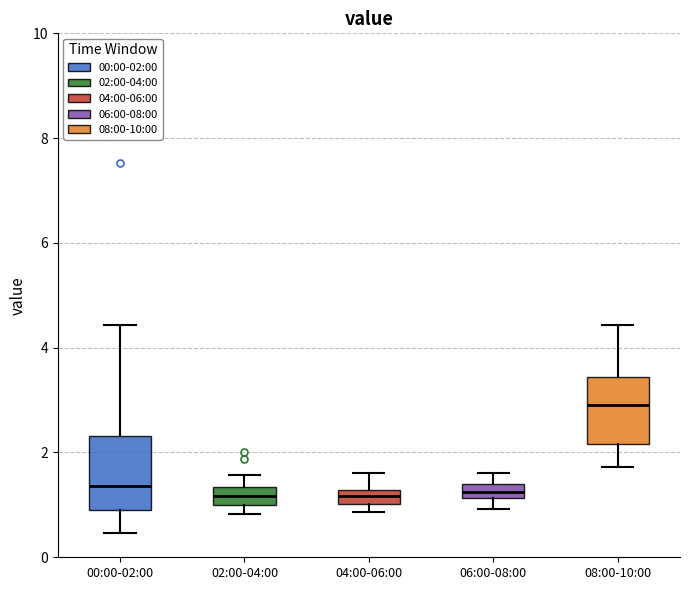

Which box has the highest median line?

08:00-10:00